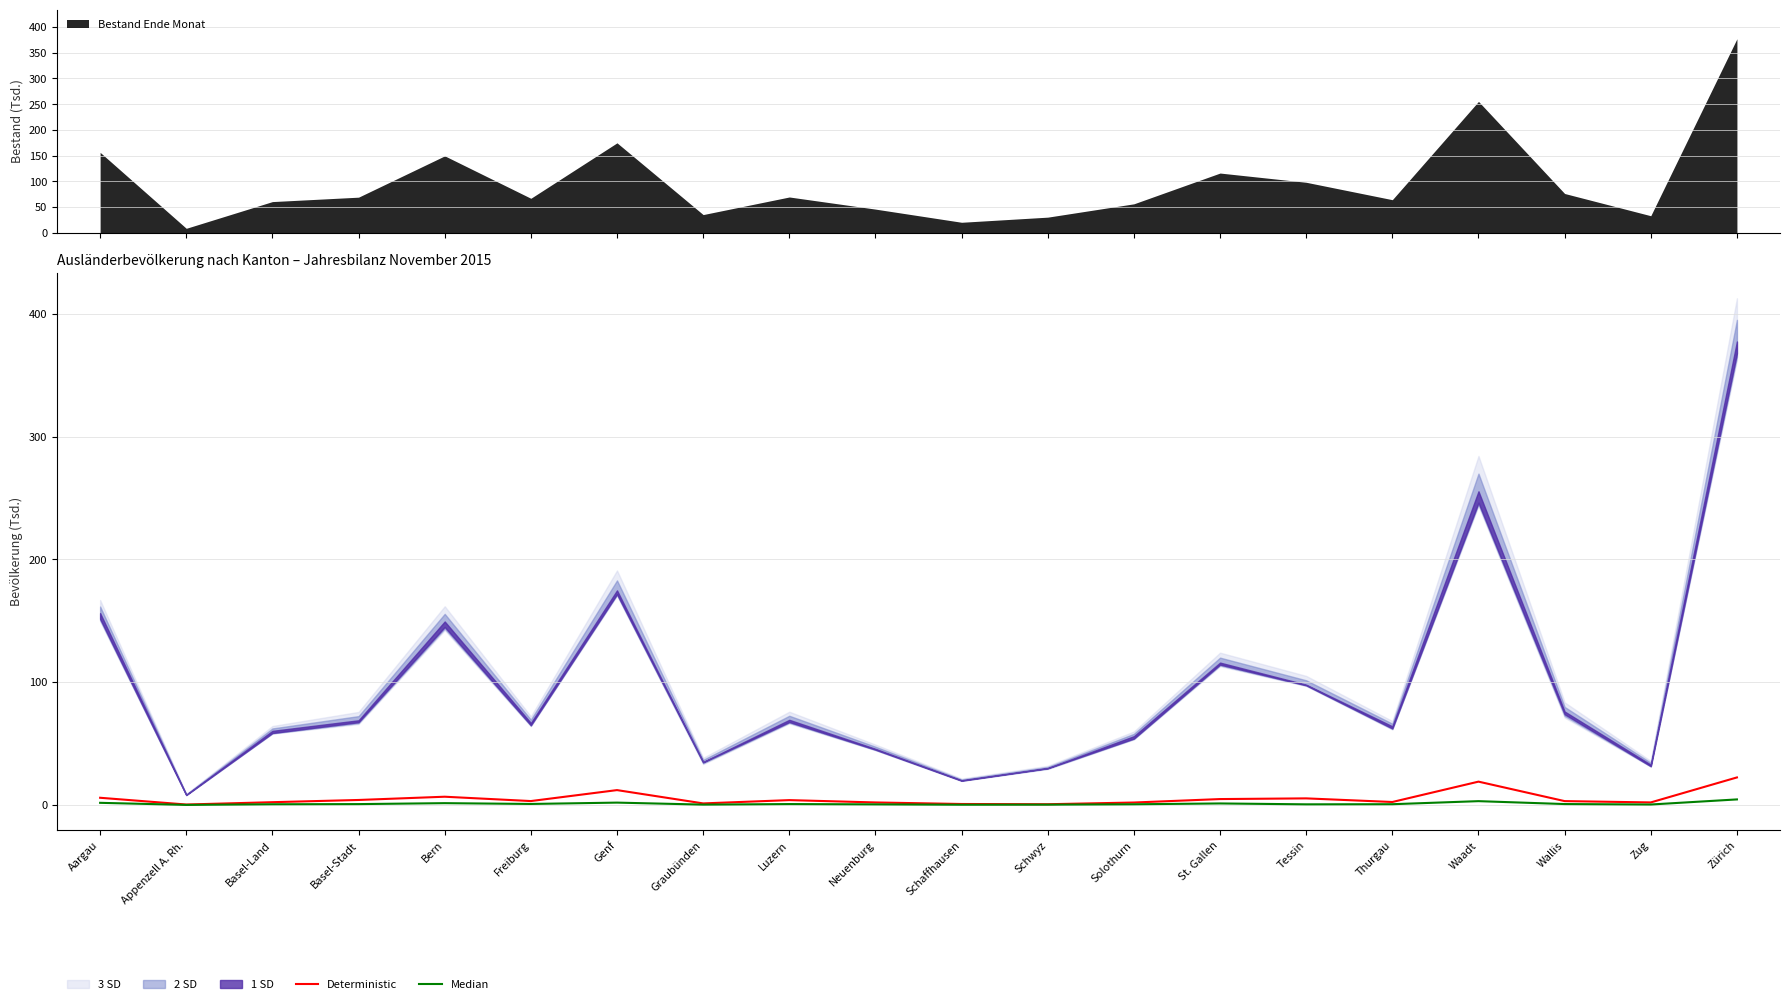

What is the difference between the Deterministic values at Bern and Neuenburg?

4.7